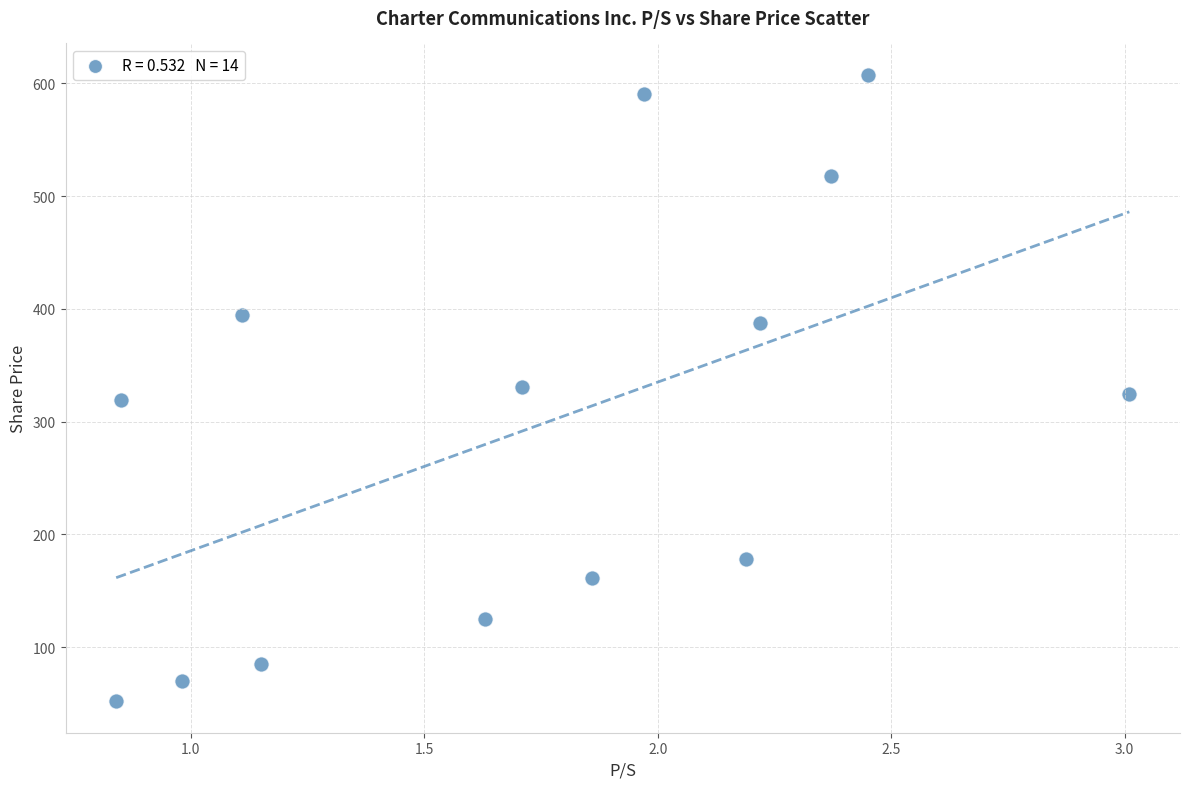

What is the range of Y values (max minus min)?

555.7